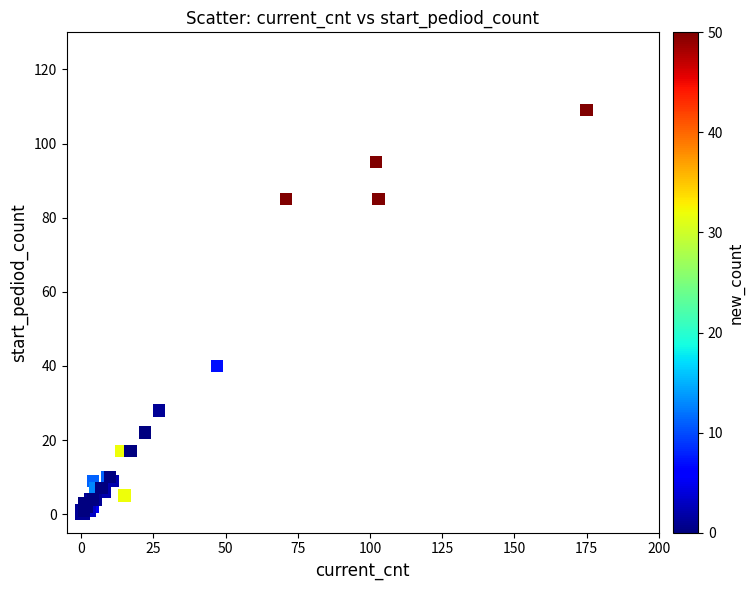

What Y value in the scatter plot is closest to 54?

40